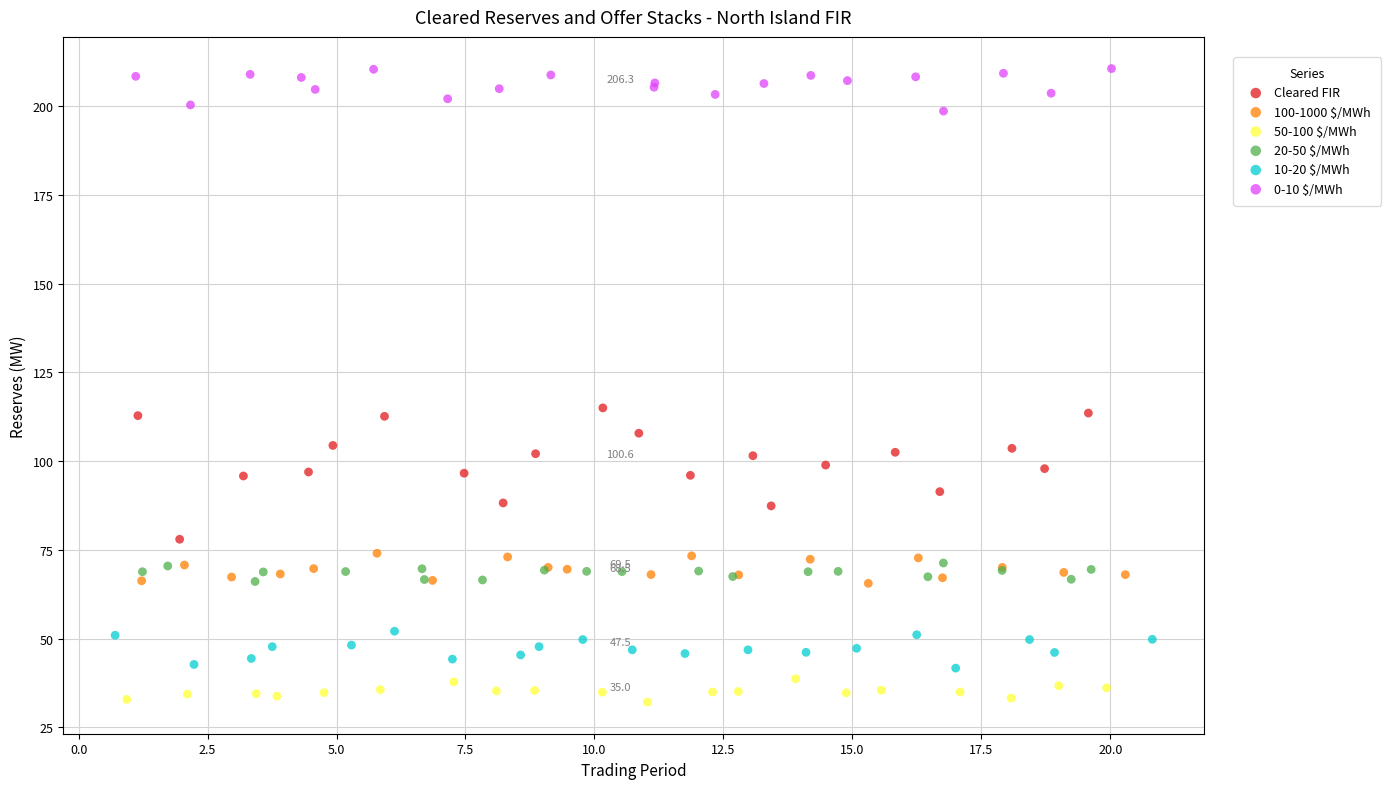

Which series reaches the maximum Y coordinate?

0-10 $/MWh